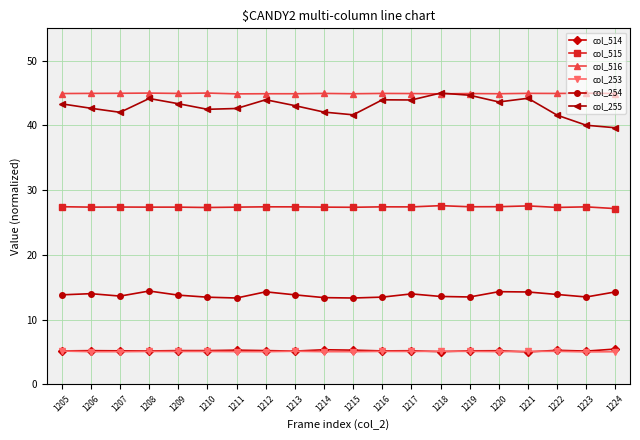

True or false: col_254 and col_514 intersect in this chart.

False